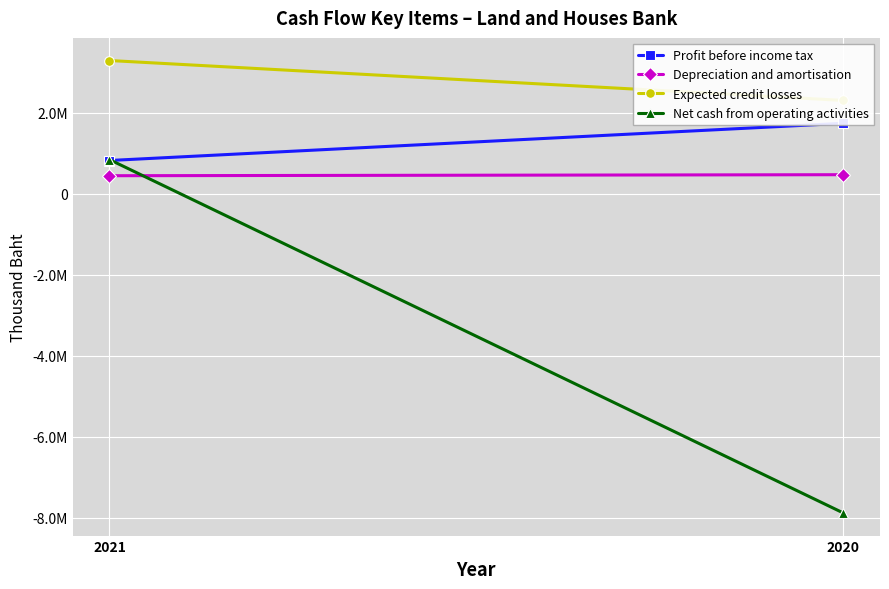

At how many categories does at least one series exceed 1970599?

2